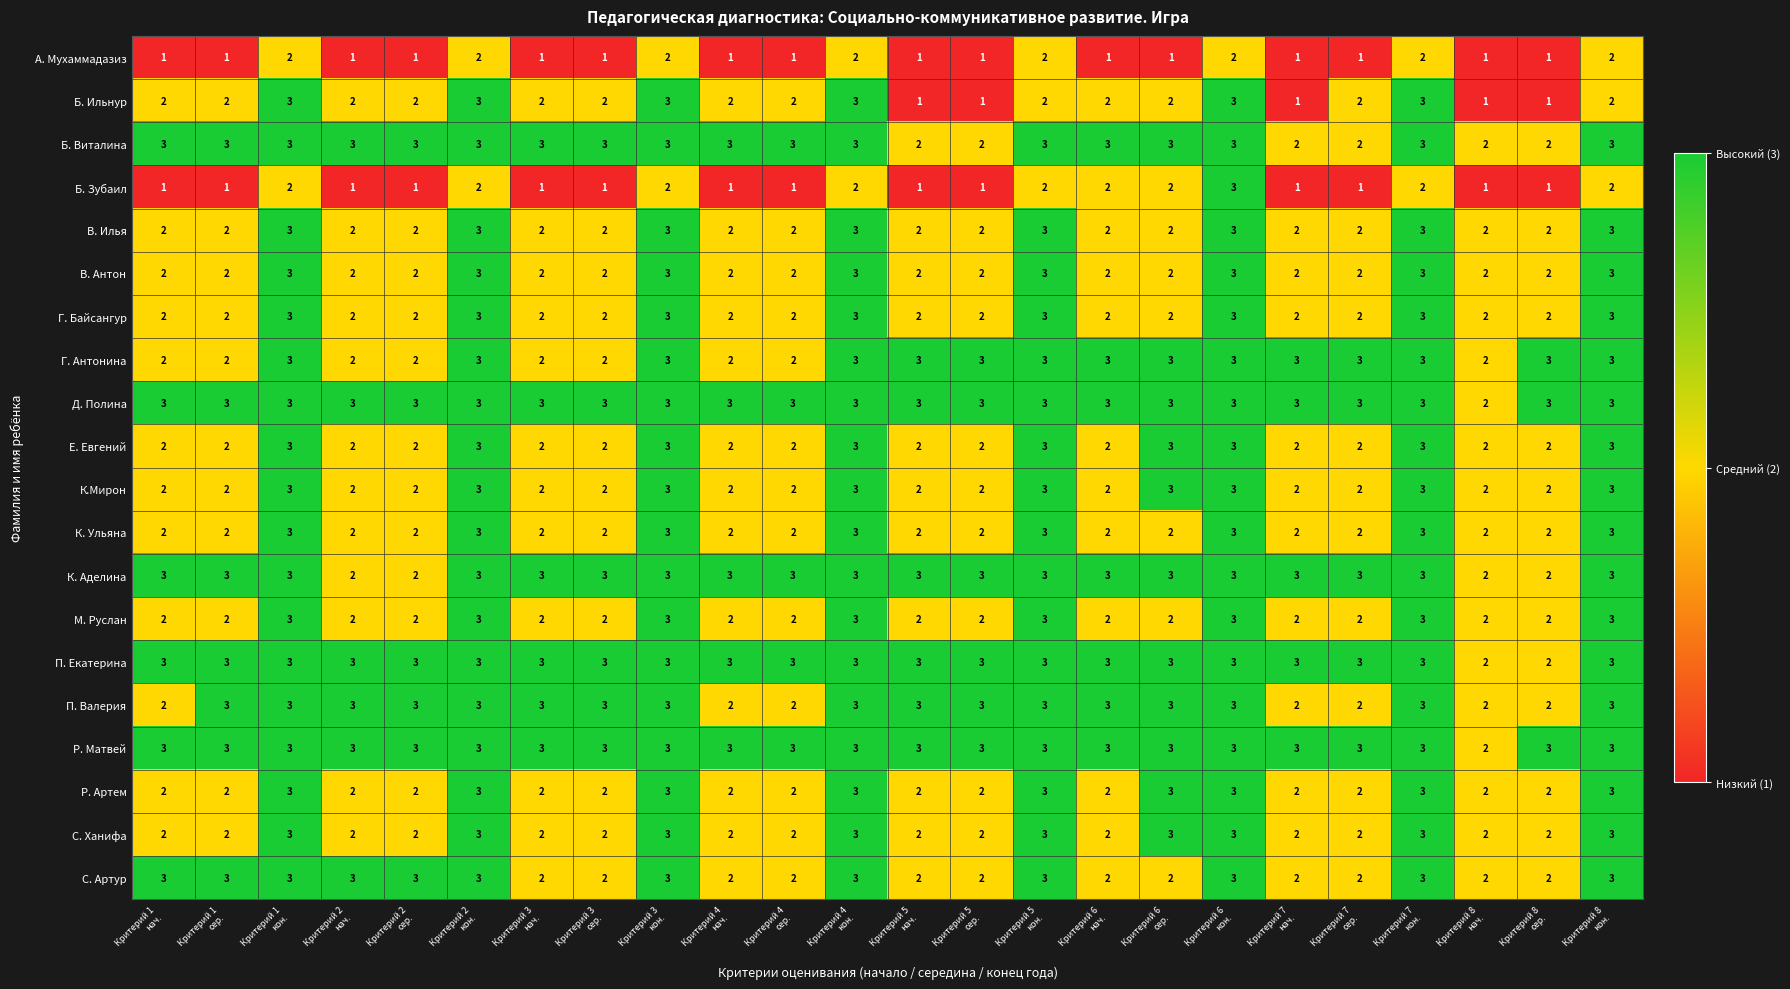

Count the В. Илья values in the range 2 to 3.

24